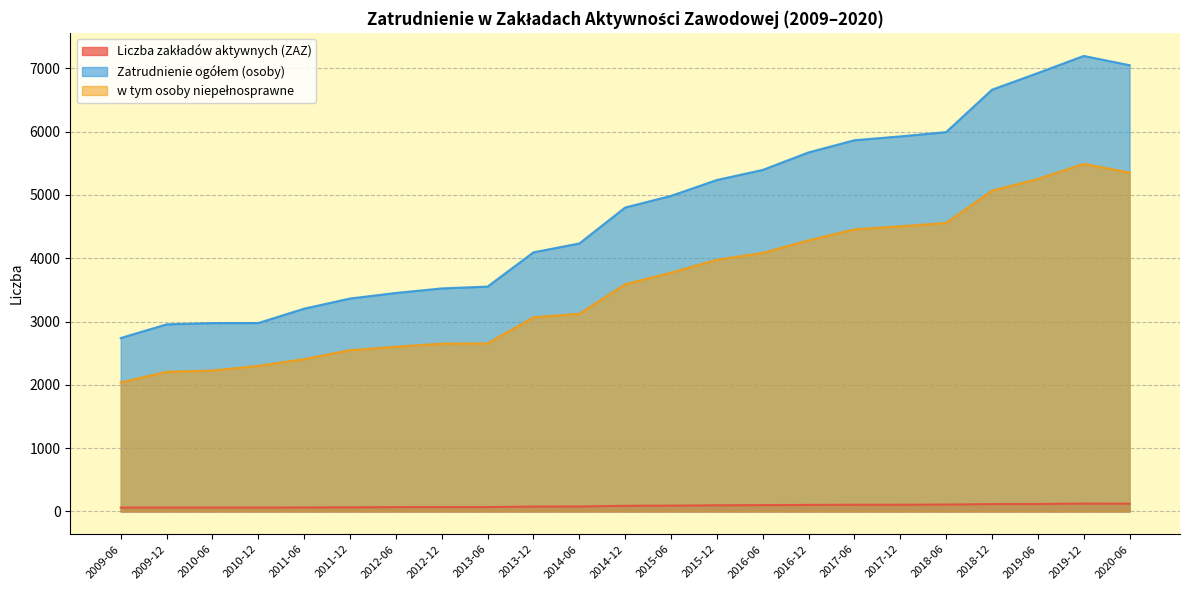

True or false: w tym osoby niepełnosprawne and Zatrudnienie ogółem (osoby) cross at least once.

False